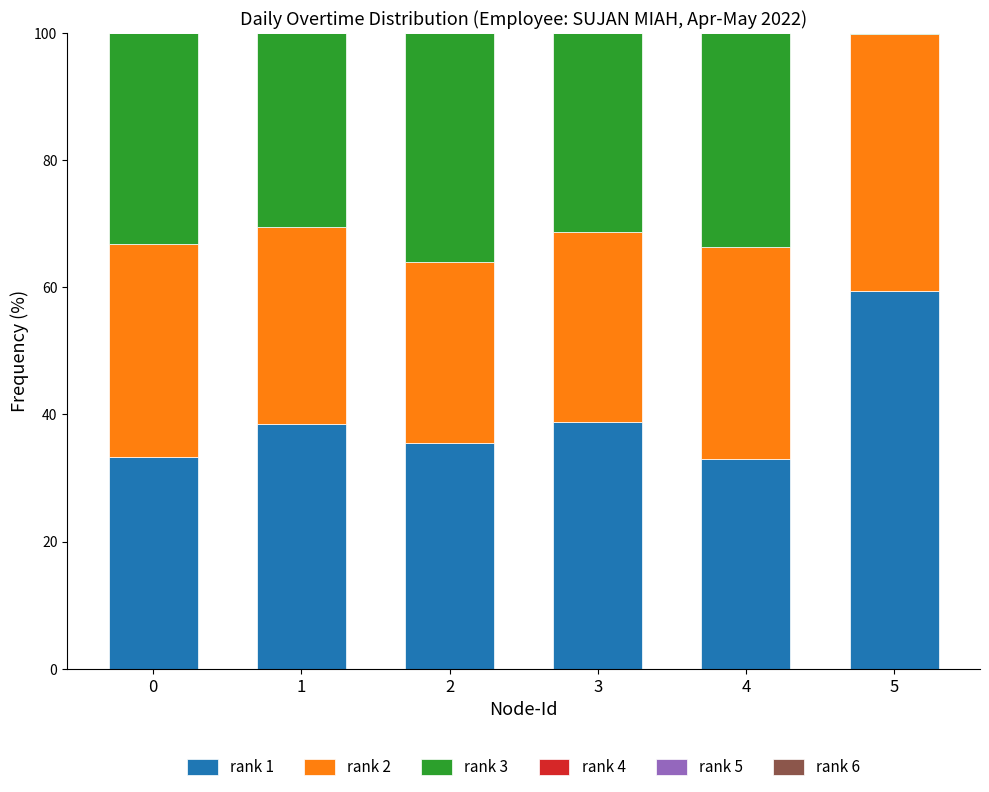

How many values in the rank 1 series exceed 38?

3